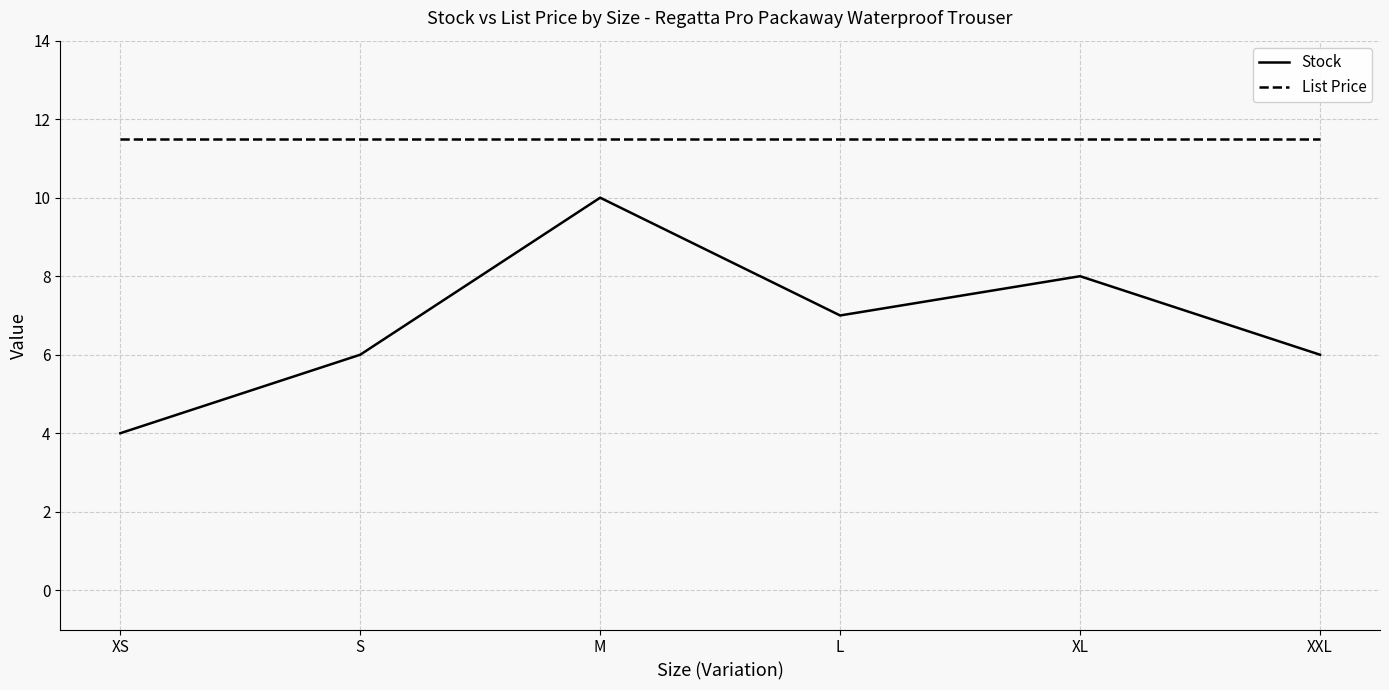

At XXL, list the series in order from smallest to largest.

Stock, List Price